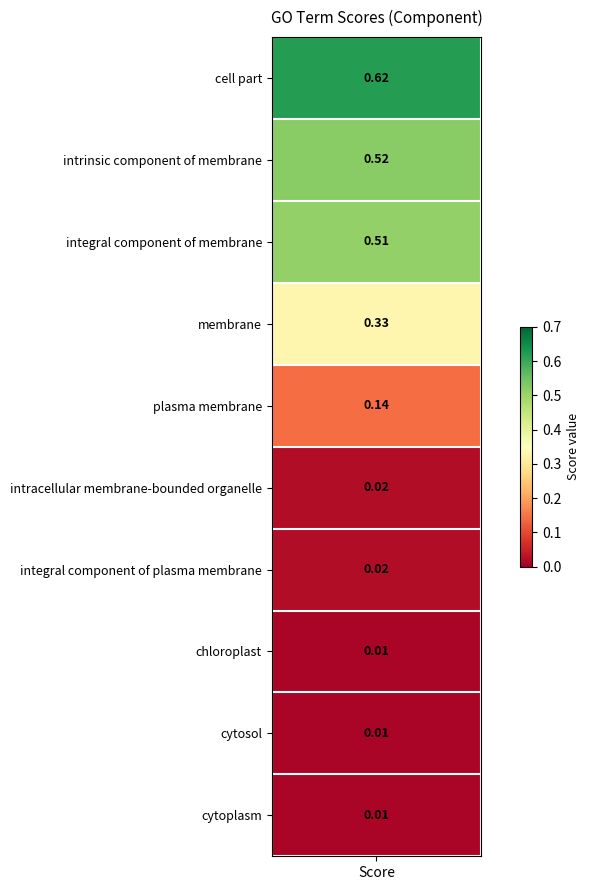

The chart shows a value of 0.6 at cell part. True or false?

True